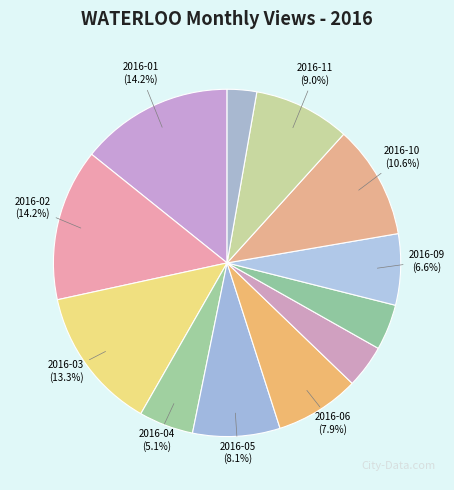

Count the number of slices in the pie.

12